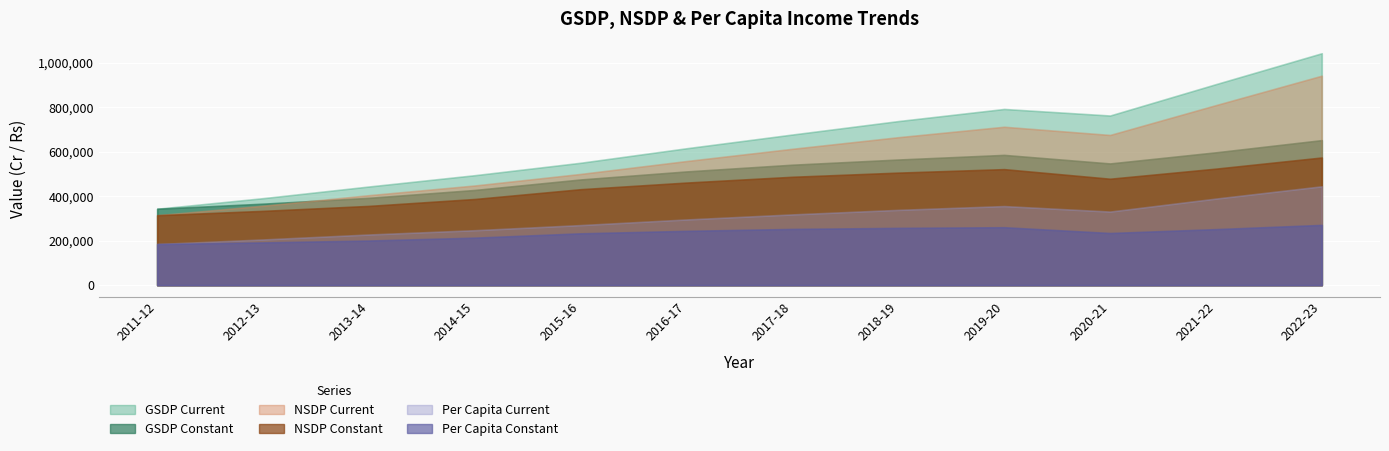

Between 2020-21 and 2013-14, which is larger?

2020-21